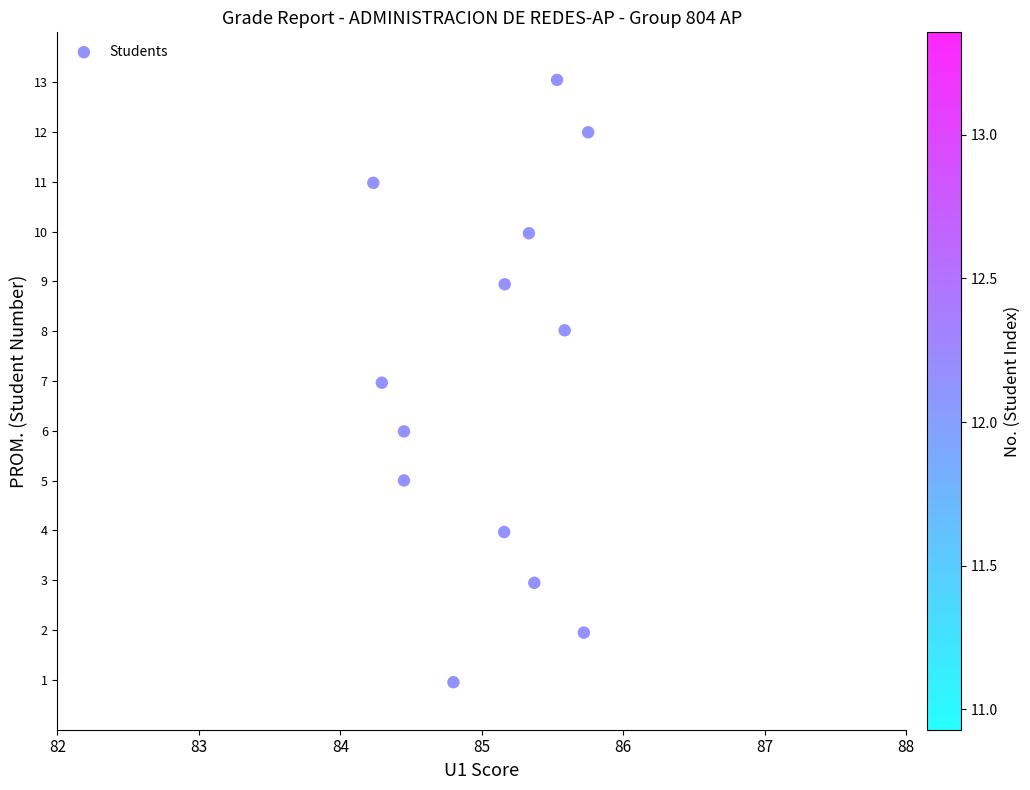

What is the range of Y values (max minus min)?

12.1